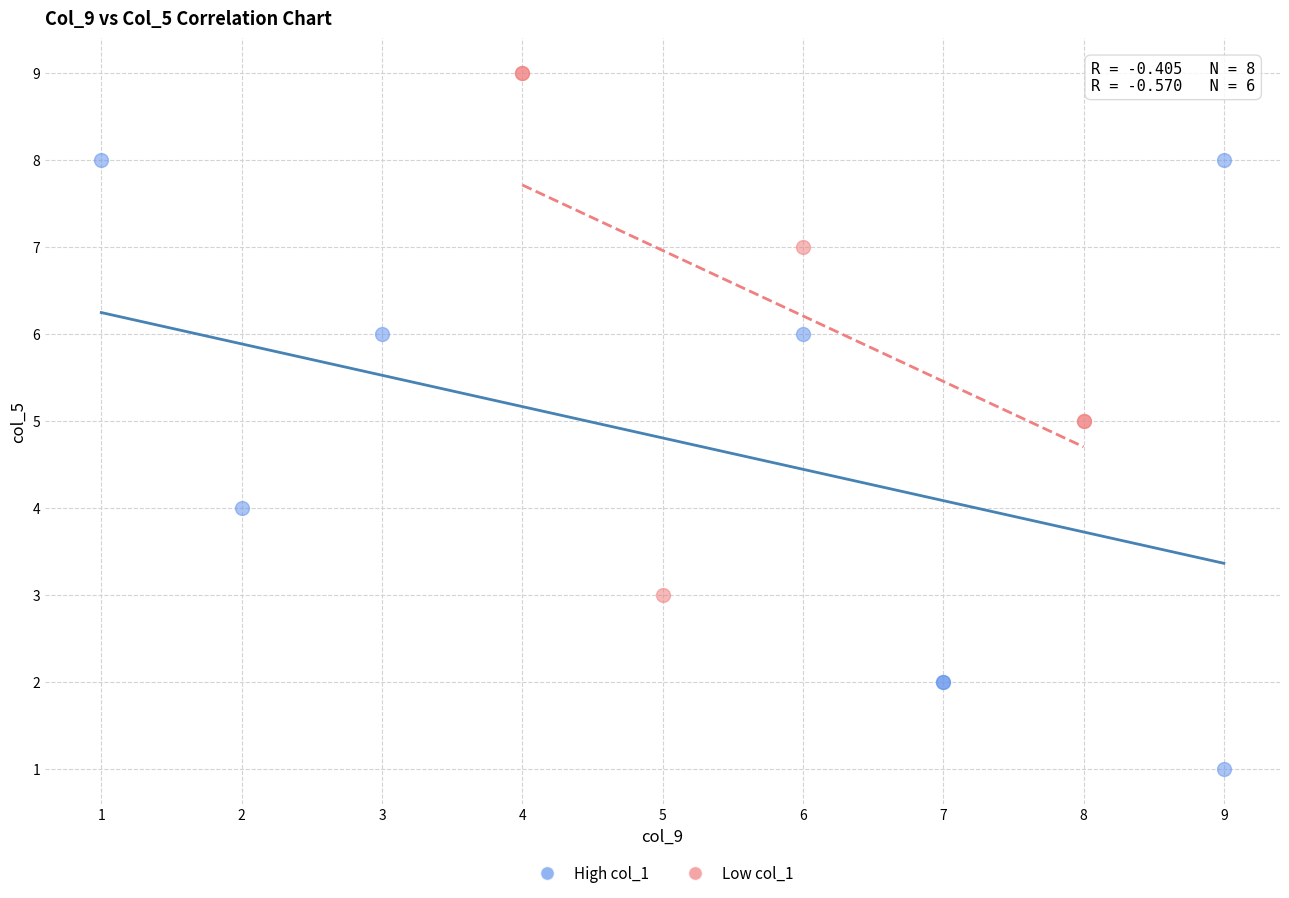

Which series contains the lowest Y value?

High col_1